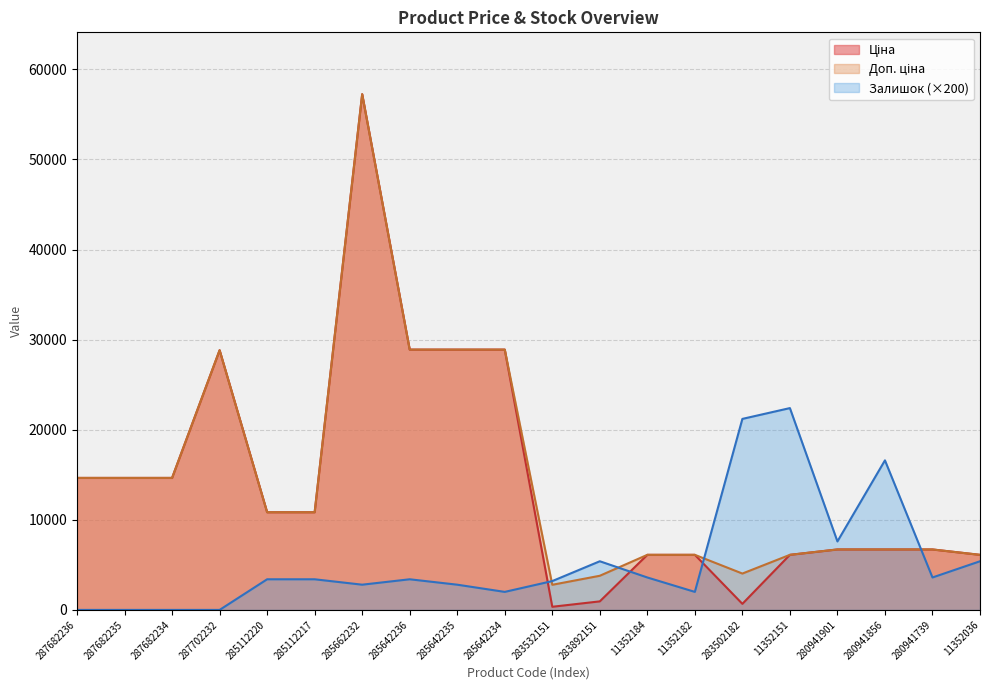

What is the maximum value shown in the chart?

57235.5